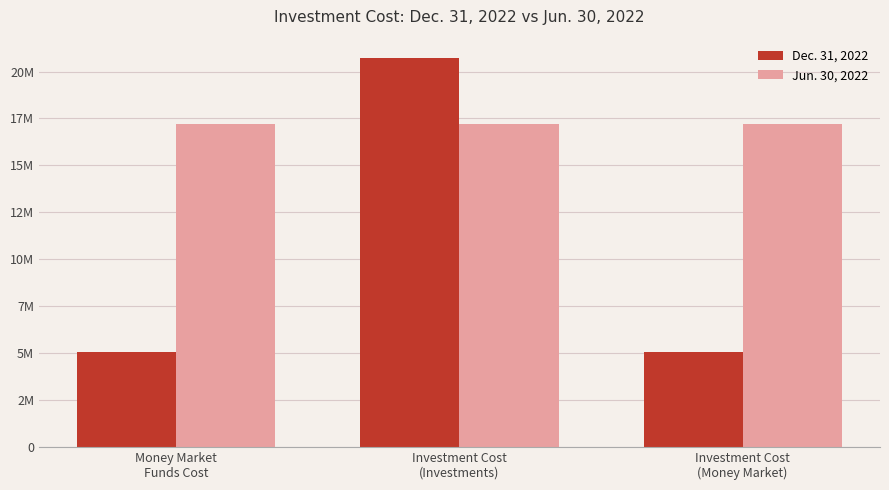

What position from the right is Investment Cost
(Investments)?

2